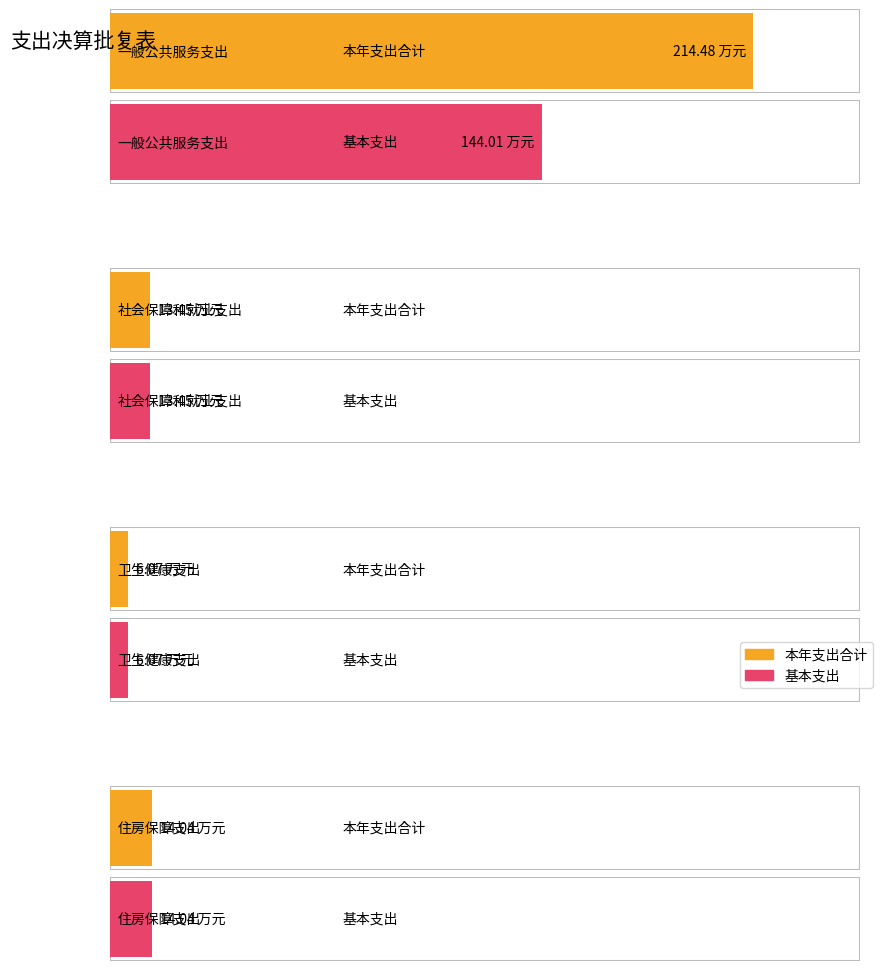

At how many categories does at least one series exceed 198?

1